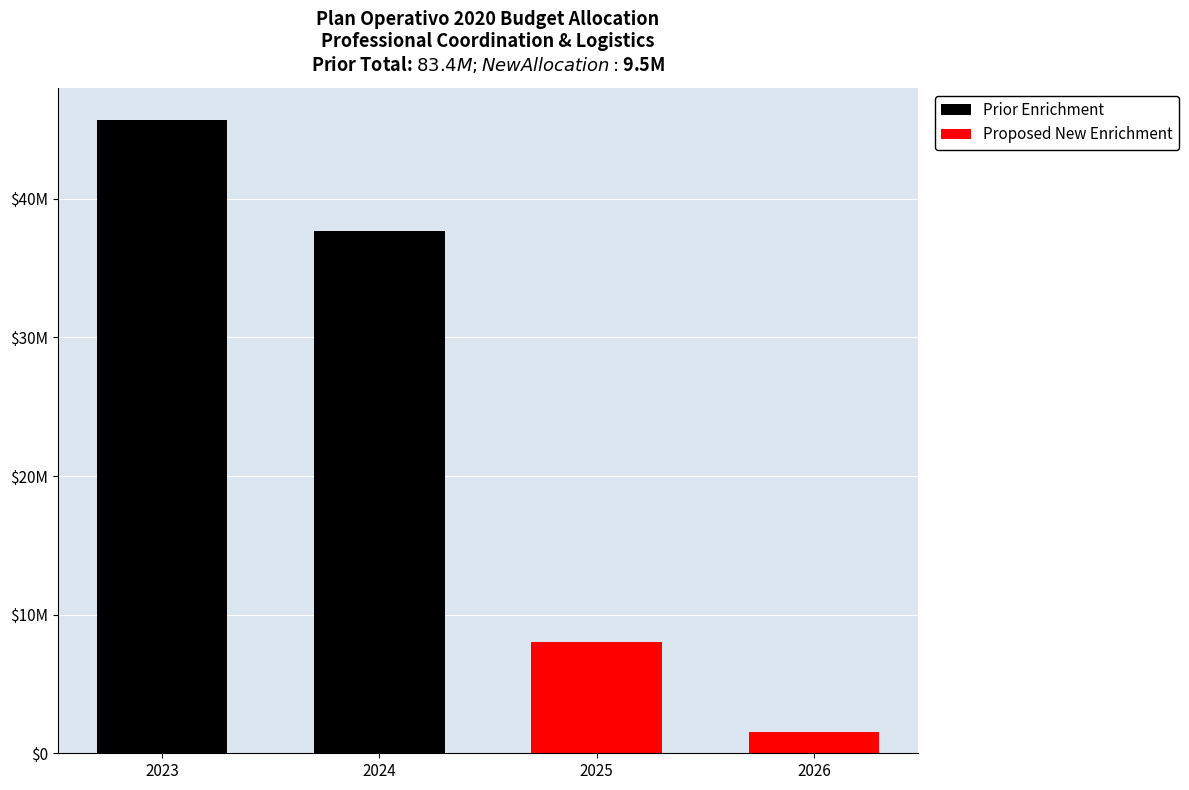

What is the sum of the Prior Enrichment values at 2023 and 2026?

45699077